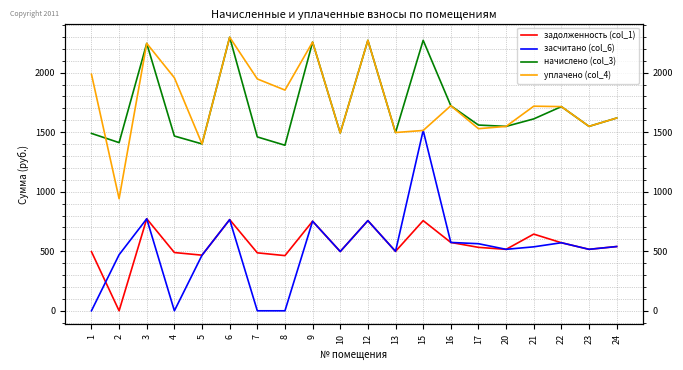

How many categories are shown in the chart?

20